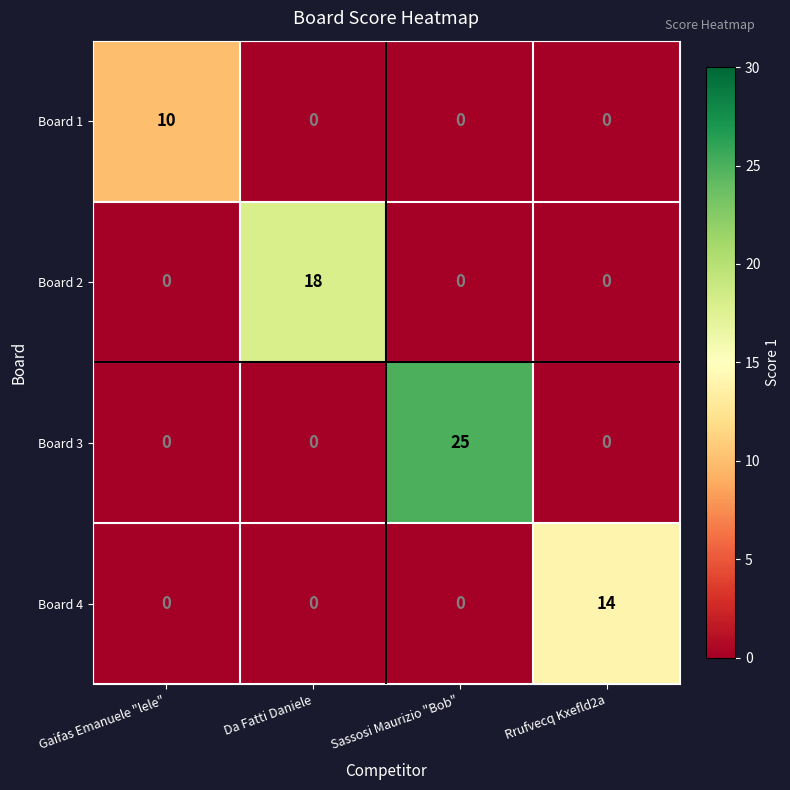

What is the difference between the maximum and minimum values in the Board 1 series?

10